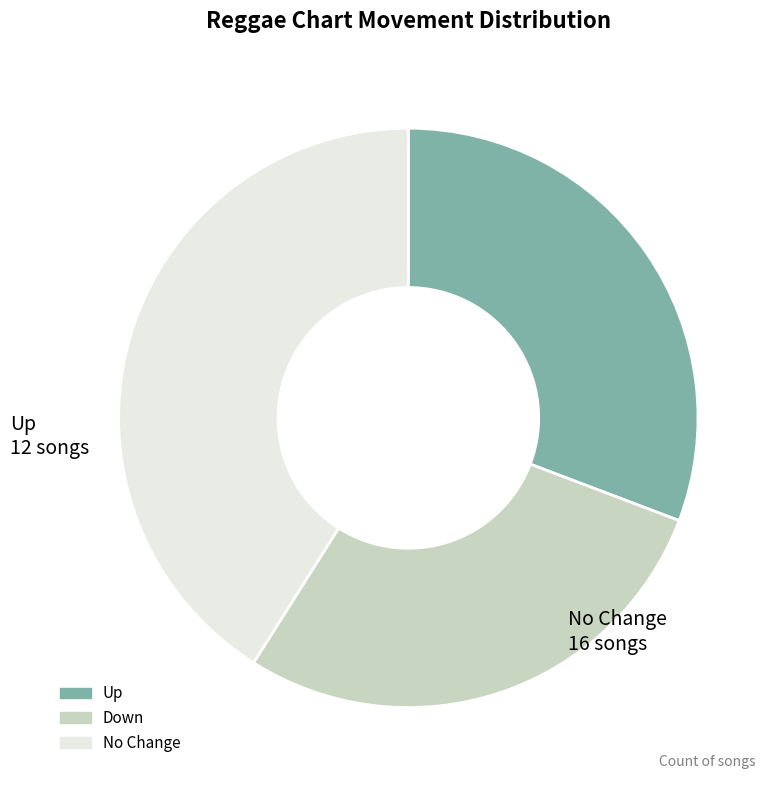

Is it true that Down is 28% of the pie?

True